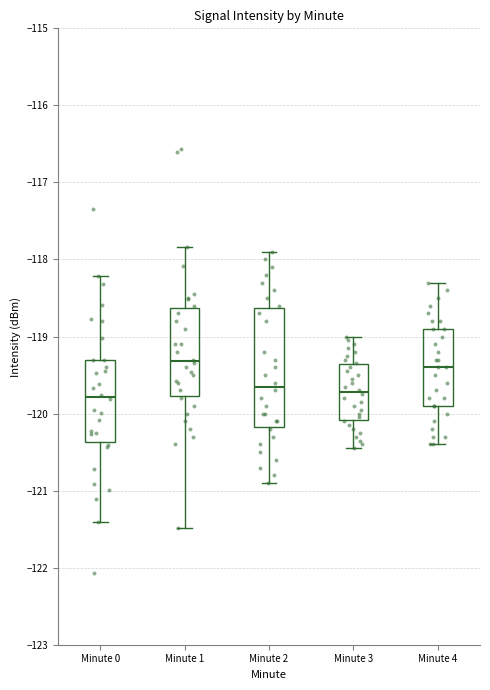

Reading left to right, transcribe this box plot: for each box, give where its median line is, the range the box spans, and where its two whiskers end, as read against the y-axis. The values are not printed on the chart, so give them approximately, as read against the axis.

Minute 0: median -119.8, box -120.4 to -119.3, whiskers -121.4 to -118.2
Minute 1: median -119.3, box -119.8 to -118.6, whiskers -121.5 to -117.8
Minute 2: median -119.6, box -120.2 to -118.6, whiskers -120.9 to -117.9
Minute 3: median -119.7, box -120.1 to -119.4, whiskers -120.4 to -119.0
Minute 4: median -119.4, box -119.9 to -118.9, whiskers -120.4 to -118.3